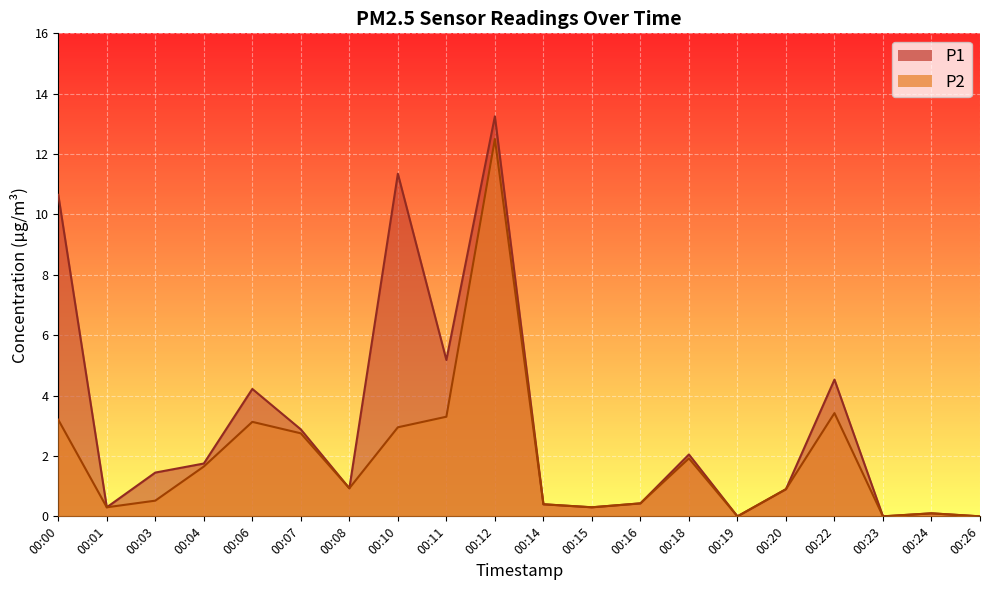

What is the maximum value shown in the chart?

13.2